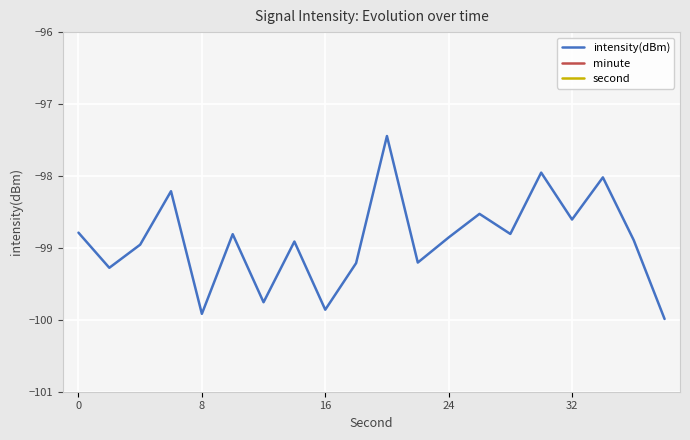

What is the highest value of the intensity(dBm) series?

-97.4